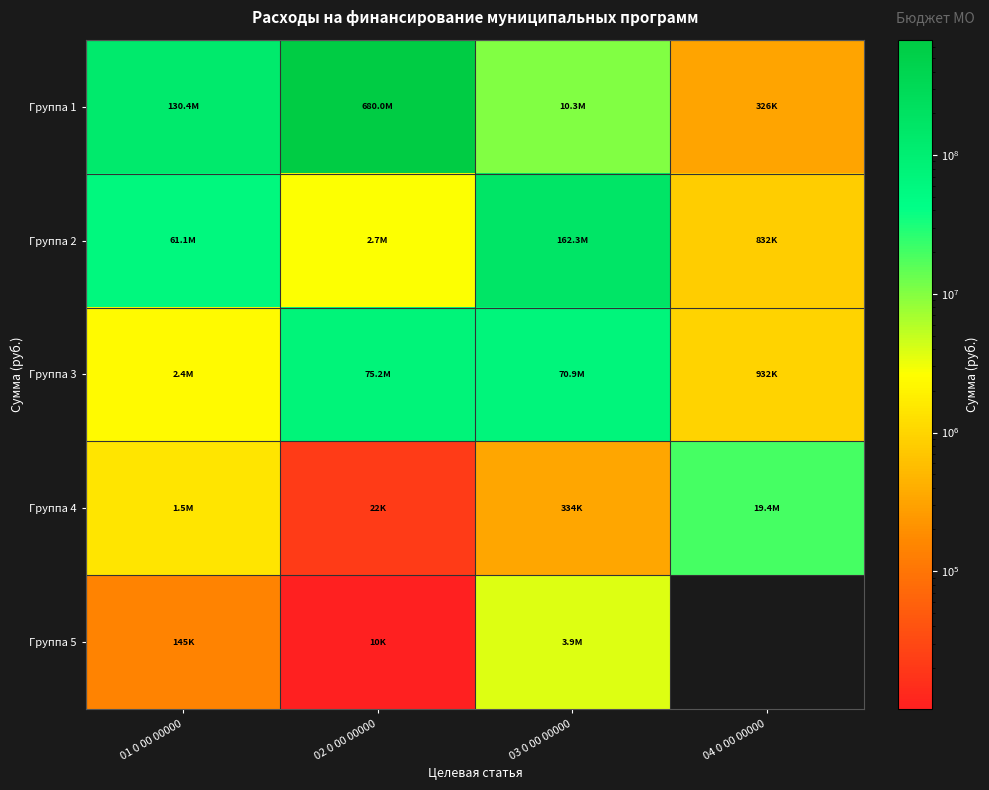

What is the total value across all series at 02 0 00 00000?

757882383.1